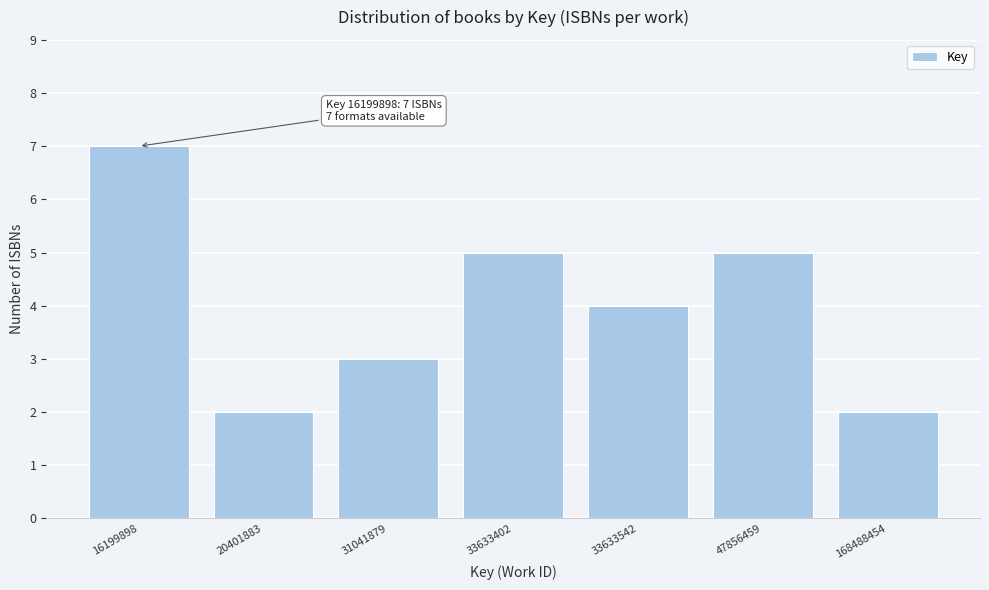

Reading left to right, transcribe all the data shown in this chart.

7	2	3	5	4	5	2